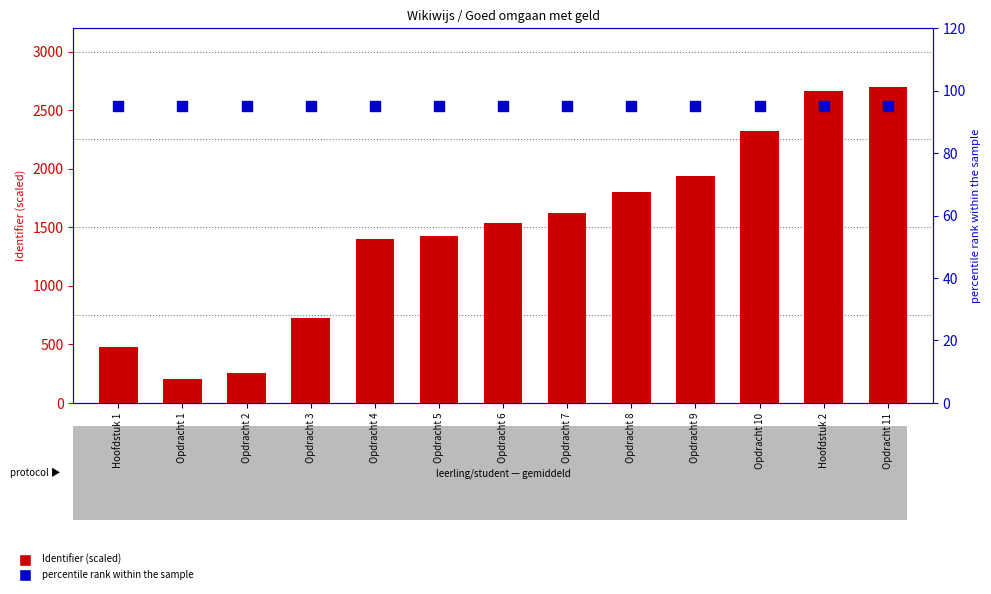

What is the total value across all series at Opdracht 1?

295.0